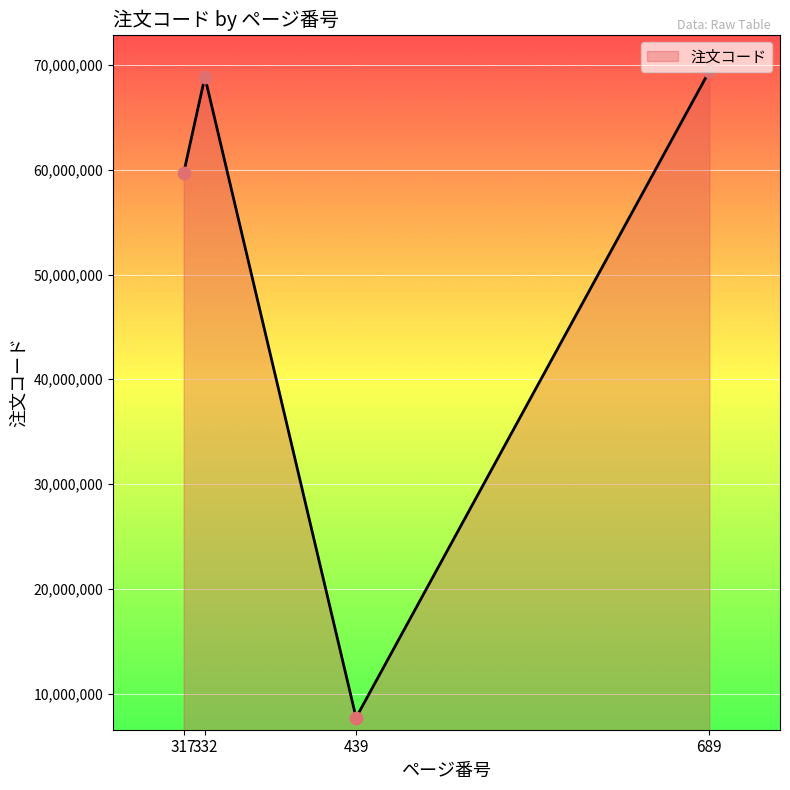

What is the change in value from 332 to 439?

-61169117